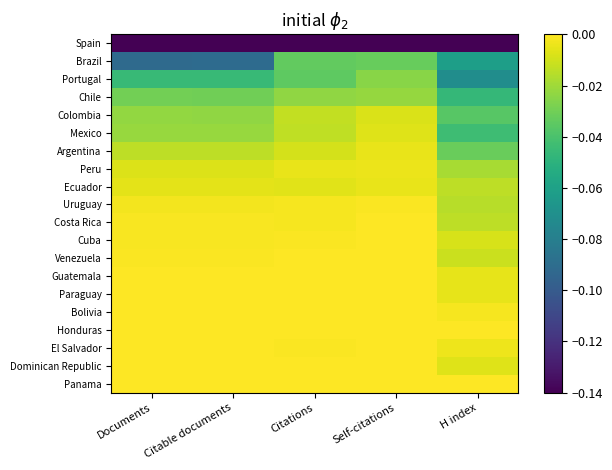

What is the smallest value displayed?

-0.1